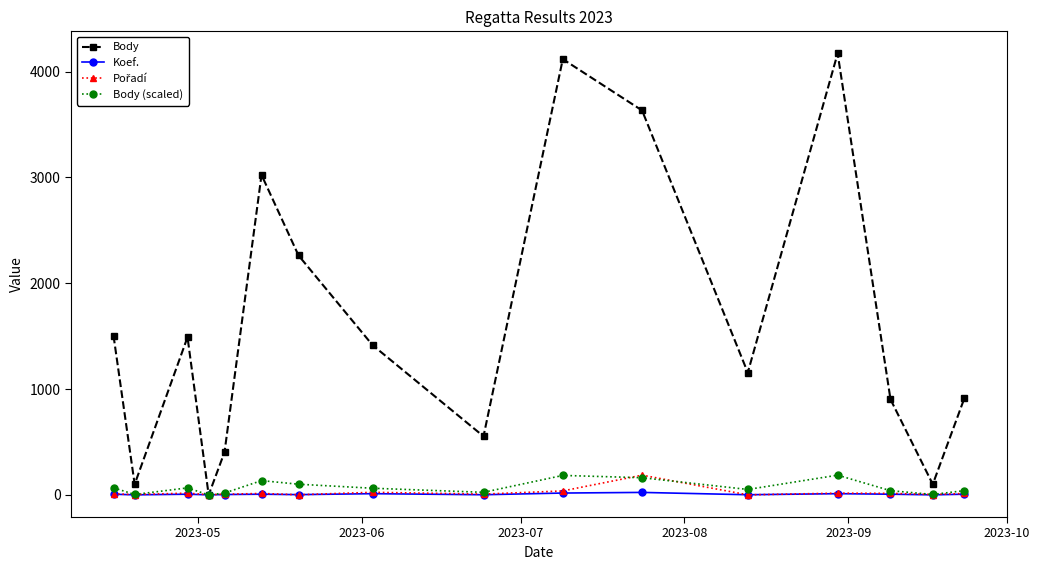

What is the highest value of the Koef. series?

24.0